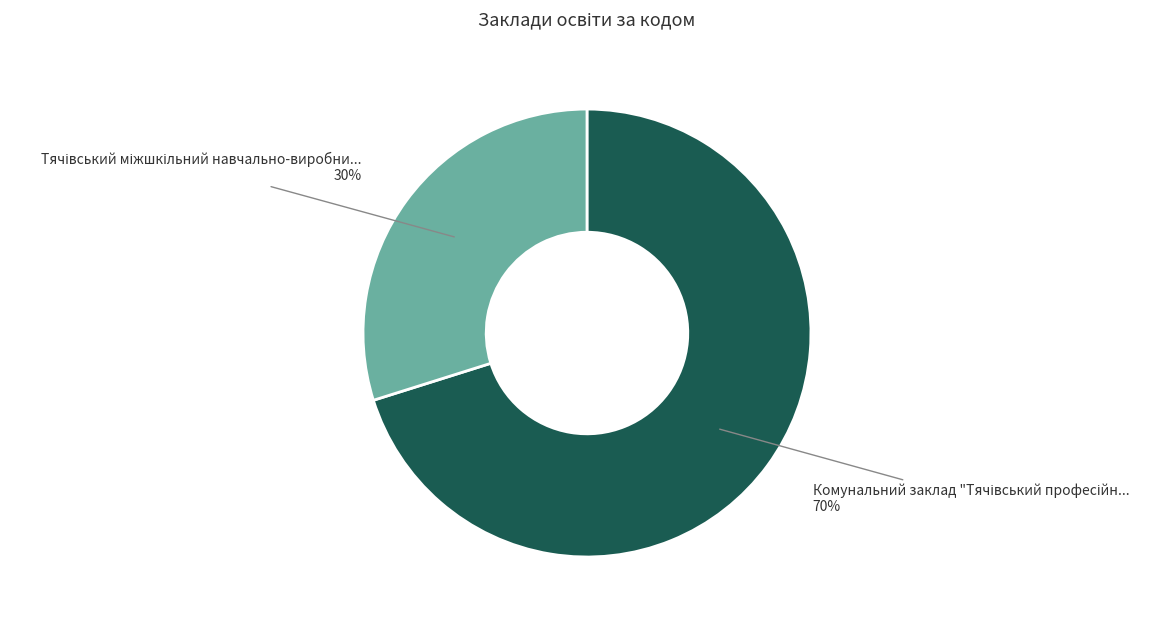

Is there any slice that represents more than half of the pie?

Yes